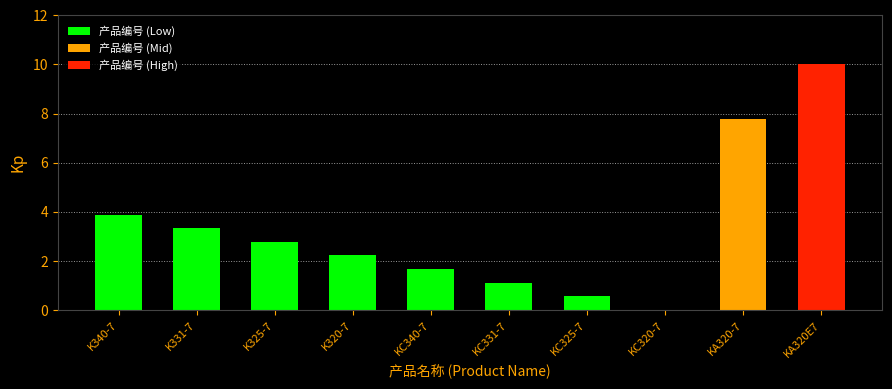

What is the change in value from KC331-7 to KC325-7?

-0.6